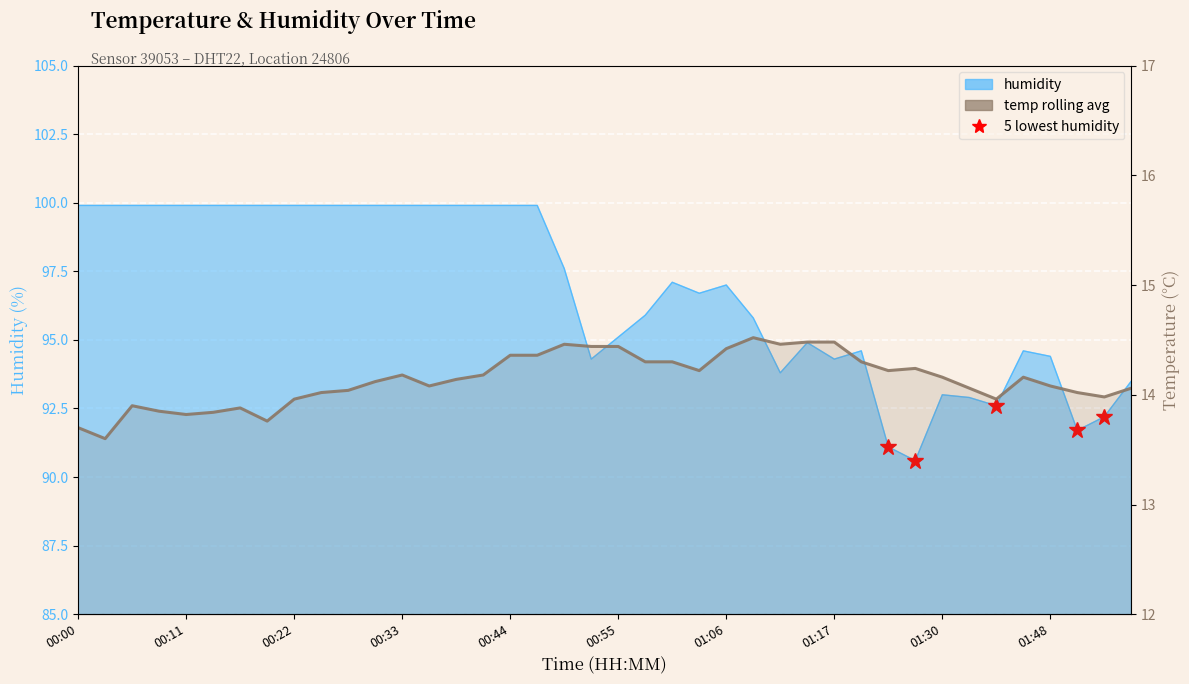

What is the change in value from 14 to 20?

+0.3